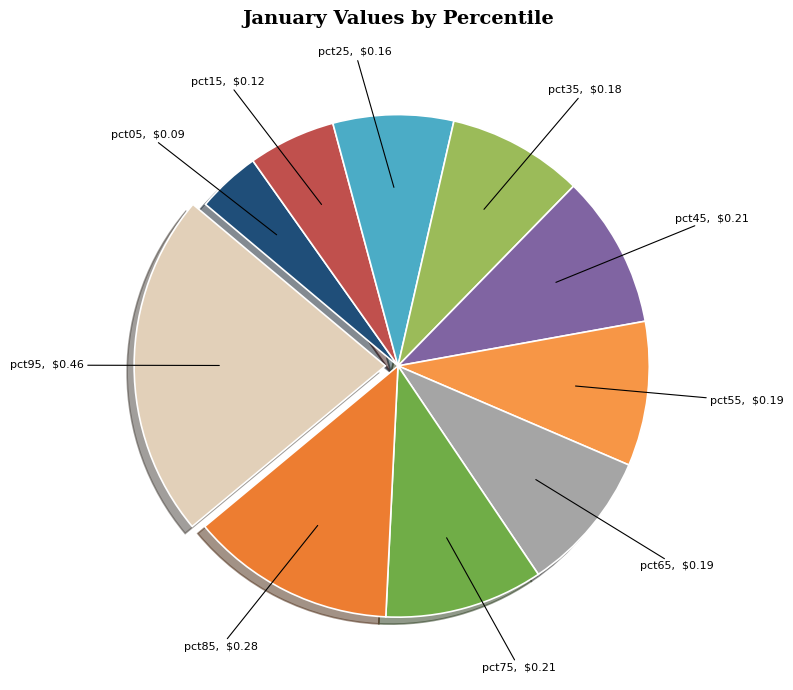

Combined, do pct45 and pct35 account for over 50%?

No